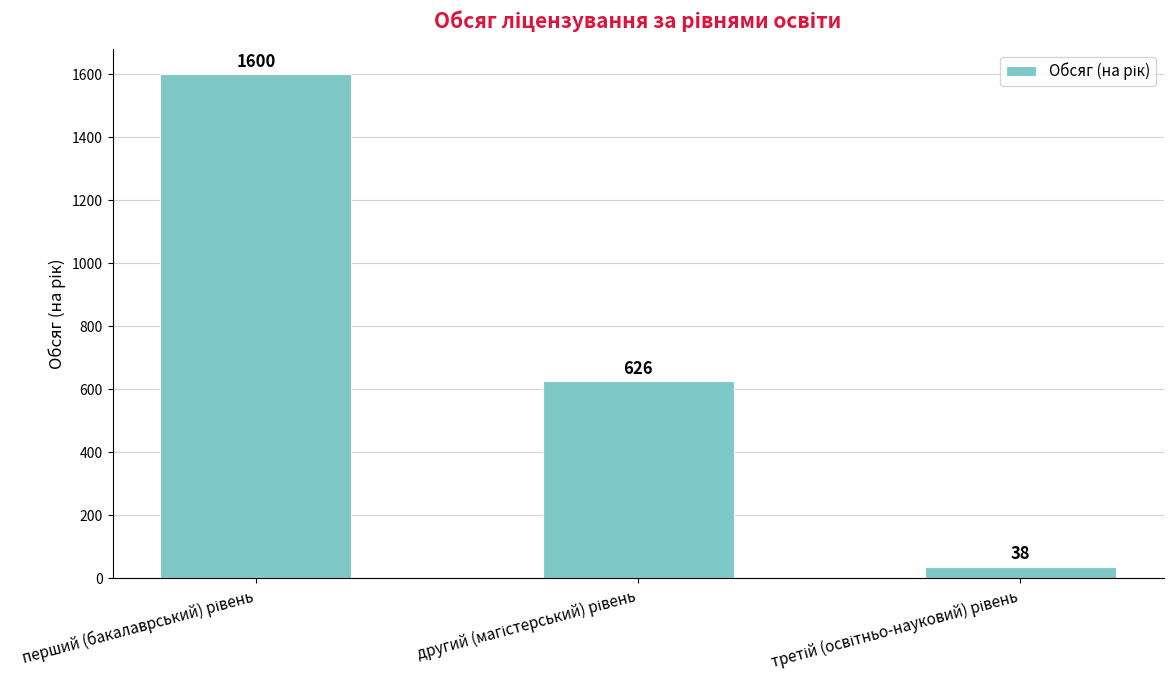

What is the sum of all values?

2264